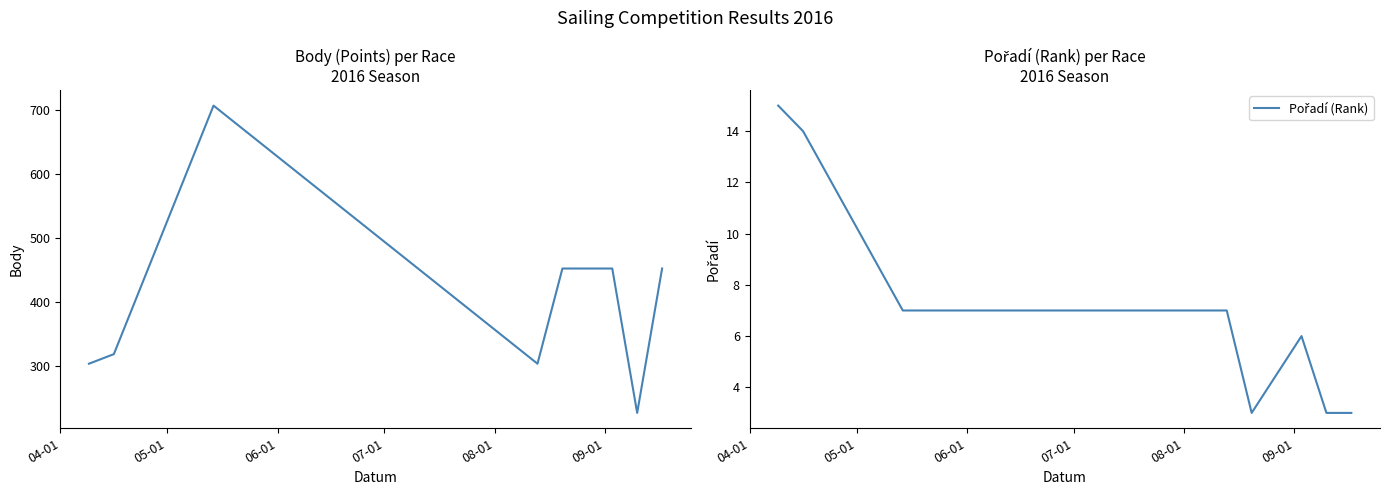

List the series in order of their overall mean, lowest first.

Pořadí (Rank), Body